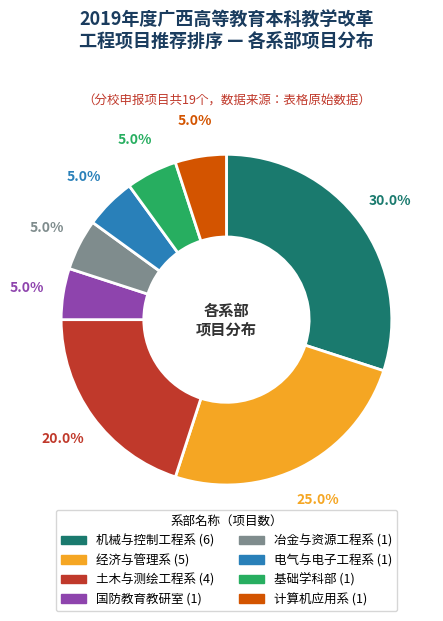

How many slices are in this pie chart?

8